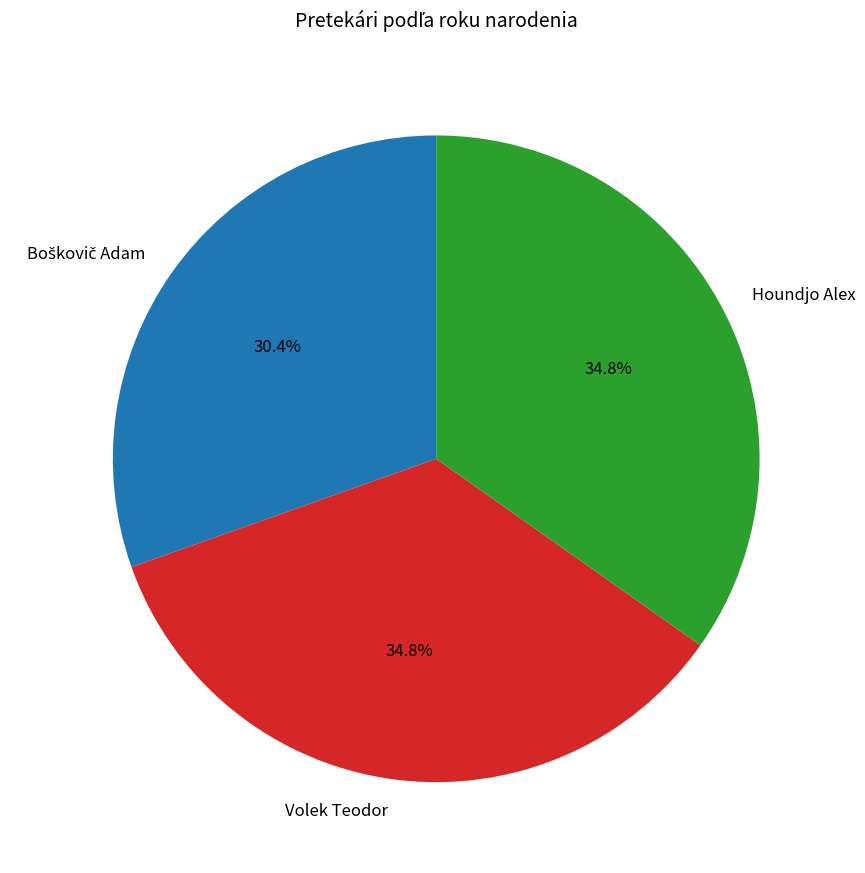

Is there a majority slice in this chart?

No